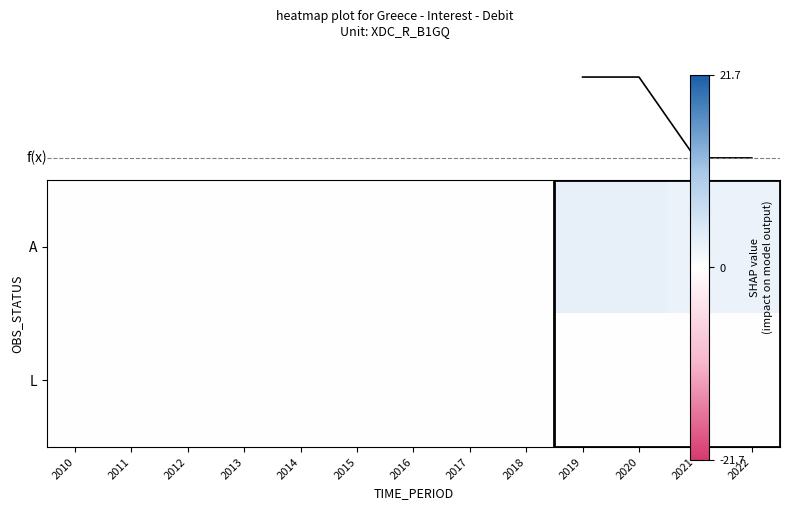

Which series has the largest range (max minus min)?

A